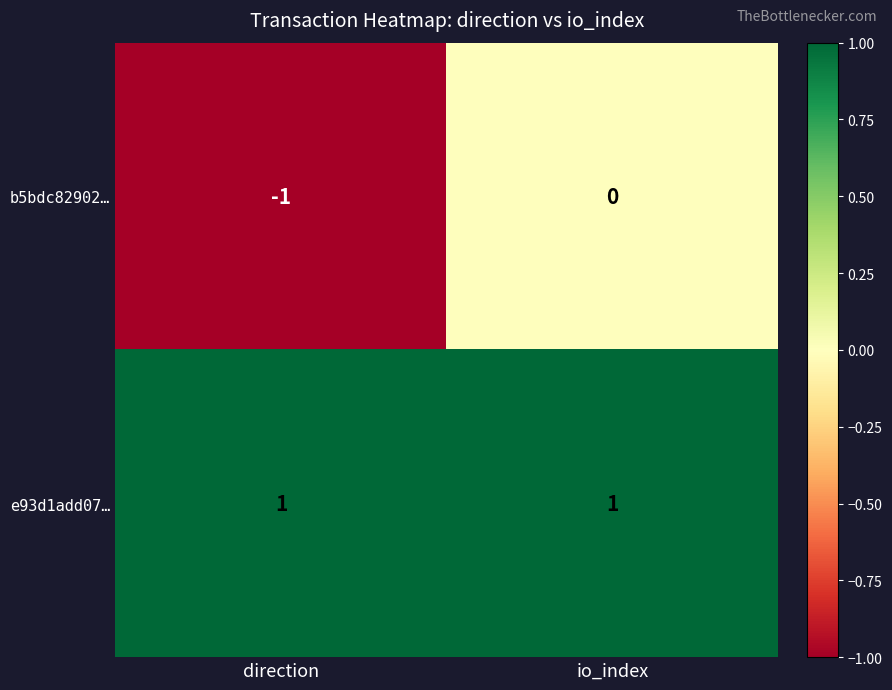

Count the number of categories in the chart.

2